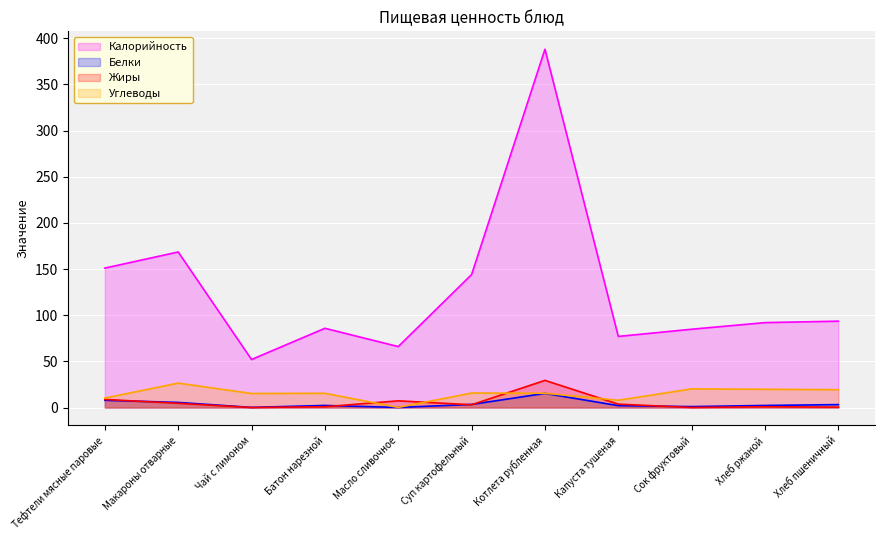

True or false: Углеводы and Калорийность cross at least once.

False